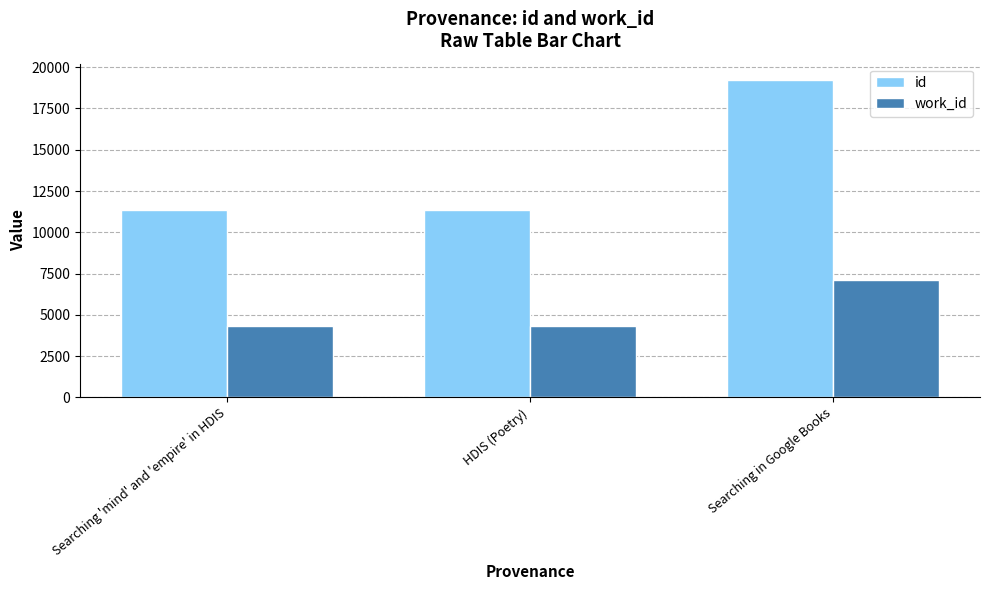

At how many categories does at least one series exceed 16445?

1